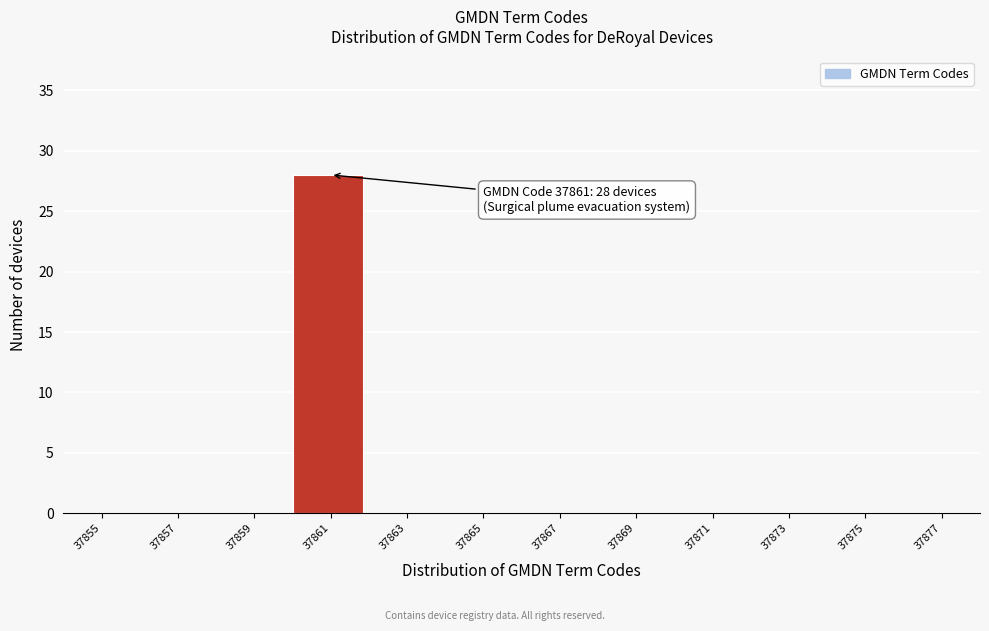

Reading right to left, transcribe all the data shown in this chart.

37877=0	37875=0	37873=0	37871=0	37869=0	37867=0	37865=0	37863=0	37861=28	37859=0	37857=0	37855=0